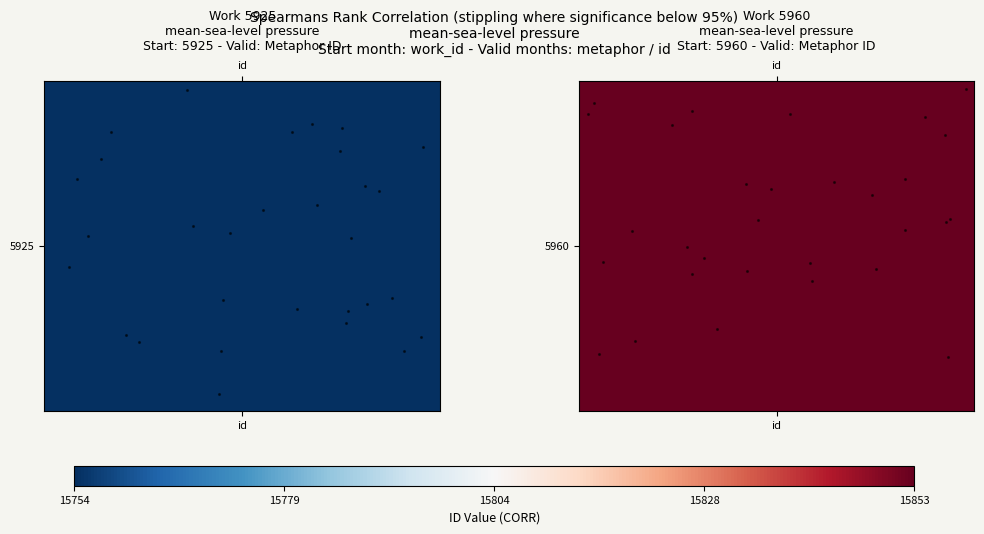

What is the difference between the maximum and minimum values in the stippling_5960 series?

0.8